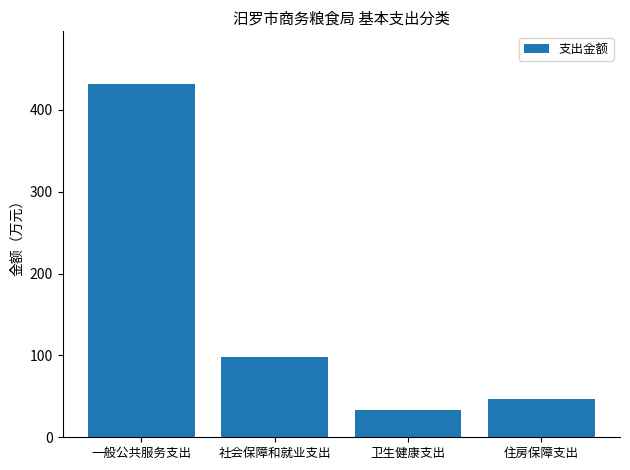

Rank the categories by value from lowest to highest.

卫生健康支出, 住房保障支出, 社会保障和就业支出, 一般公共服务支出